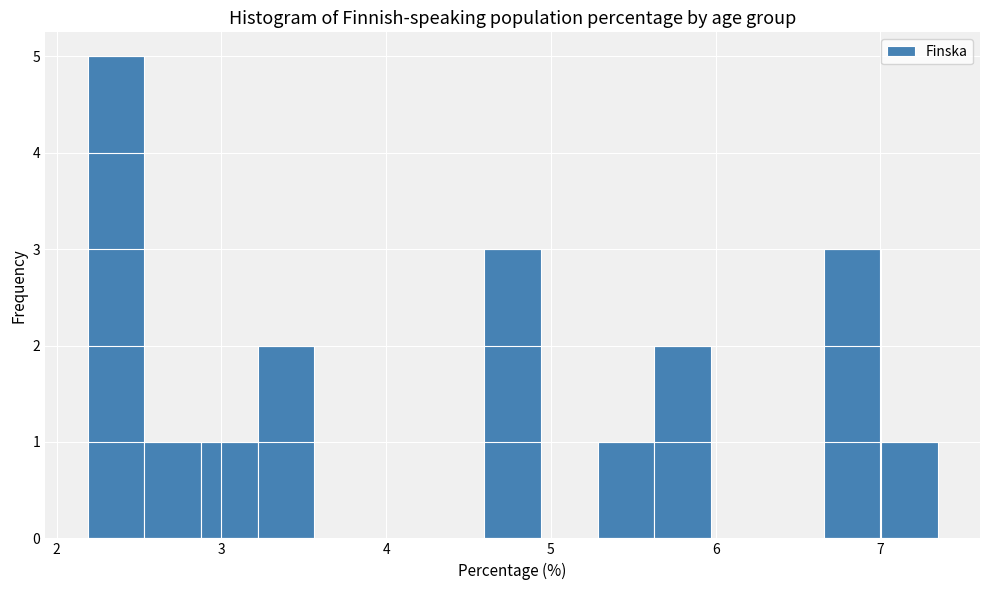

Around what value on the x-axis is the tallest bar? Give the approximate position of its centre, as read against the axis.

2.4